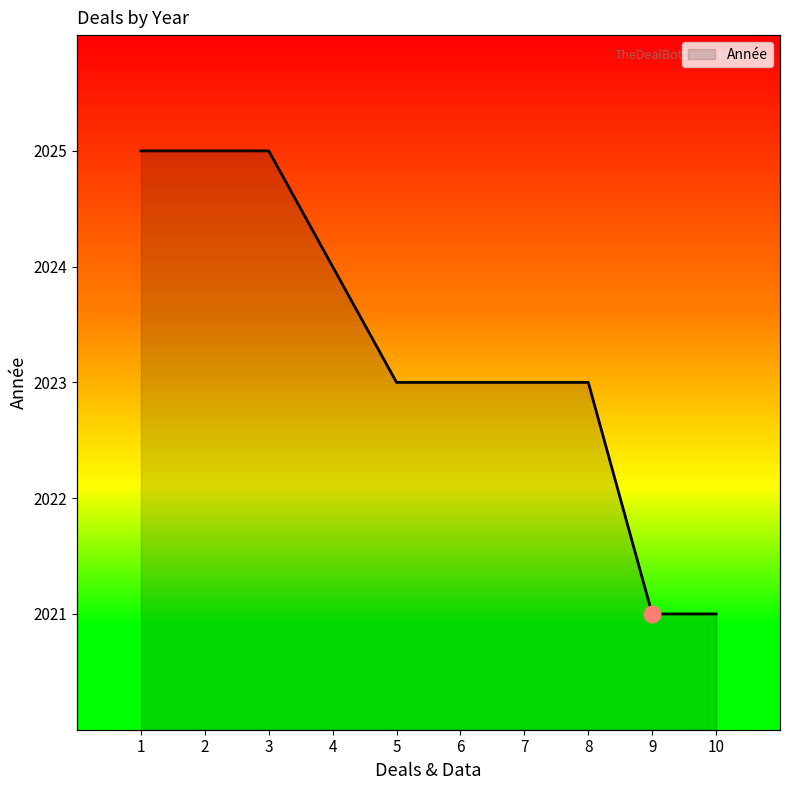

How many data points are less than 2023?

2